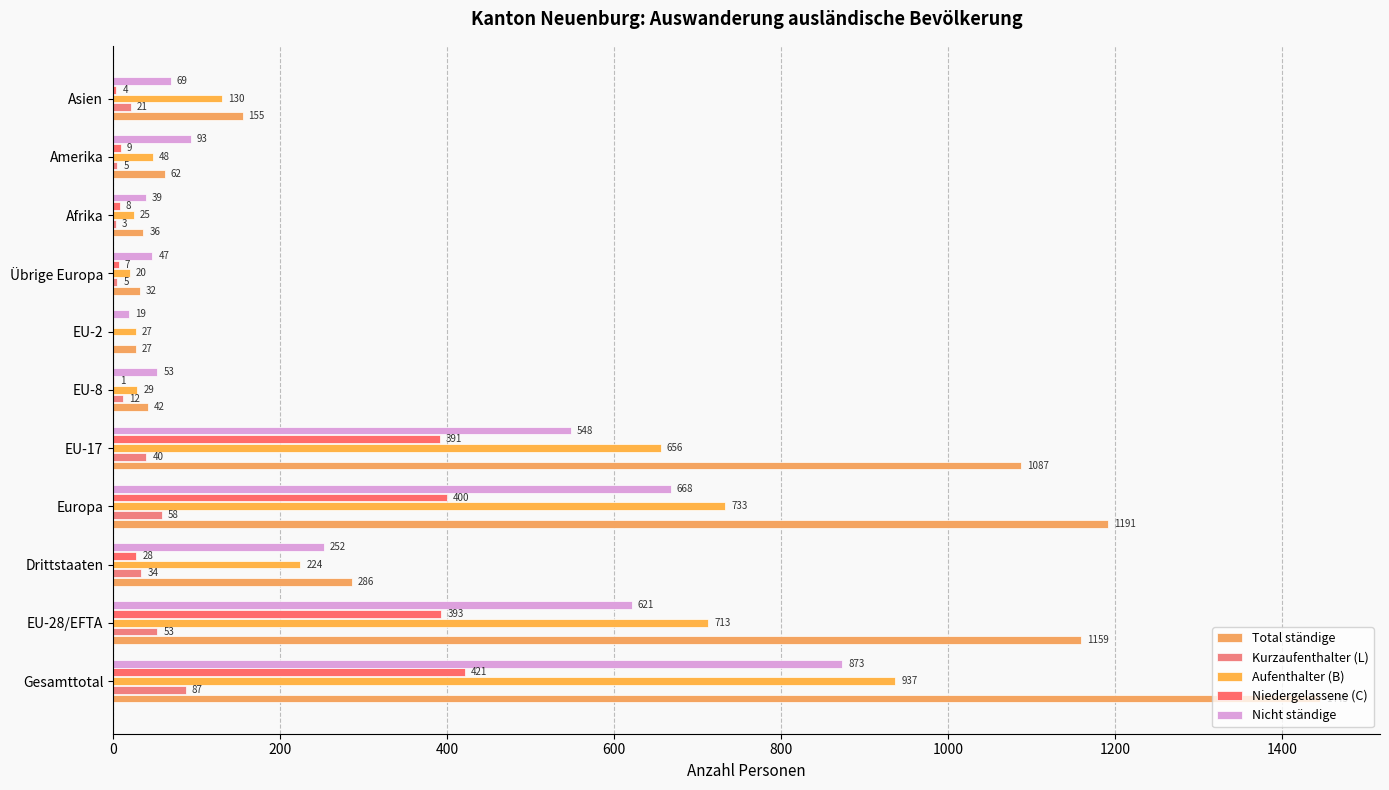

How many values in Kurzaufenthalter (L) are above zero?

10